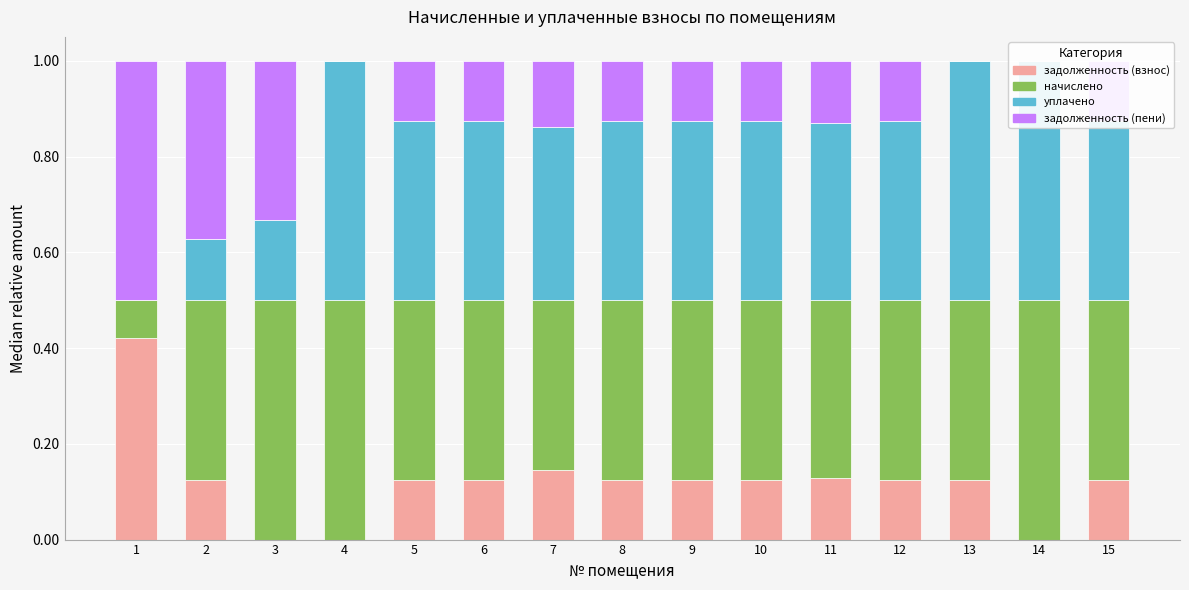

What is the average value of the задолженность (взнос) series?

0.1